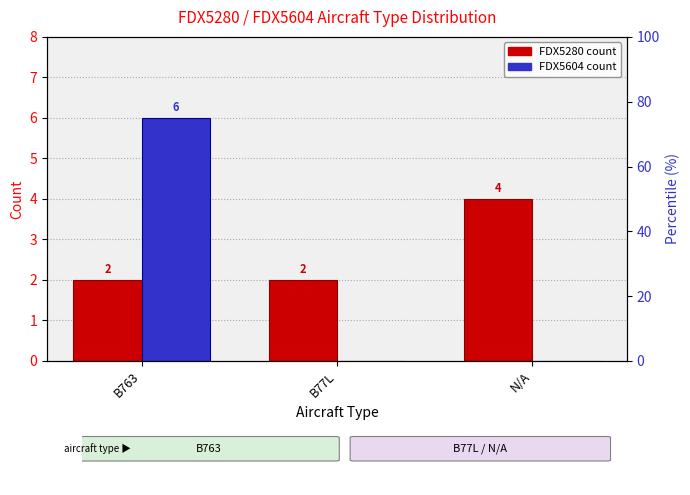

How many categories are shown in the chart?

3